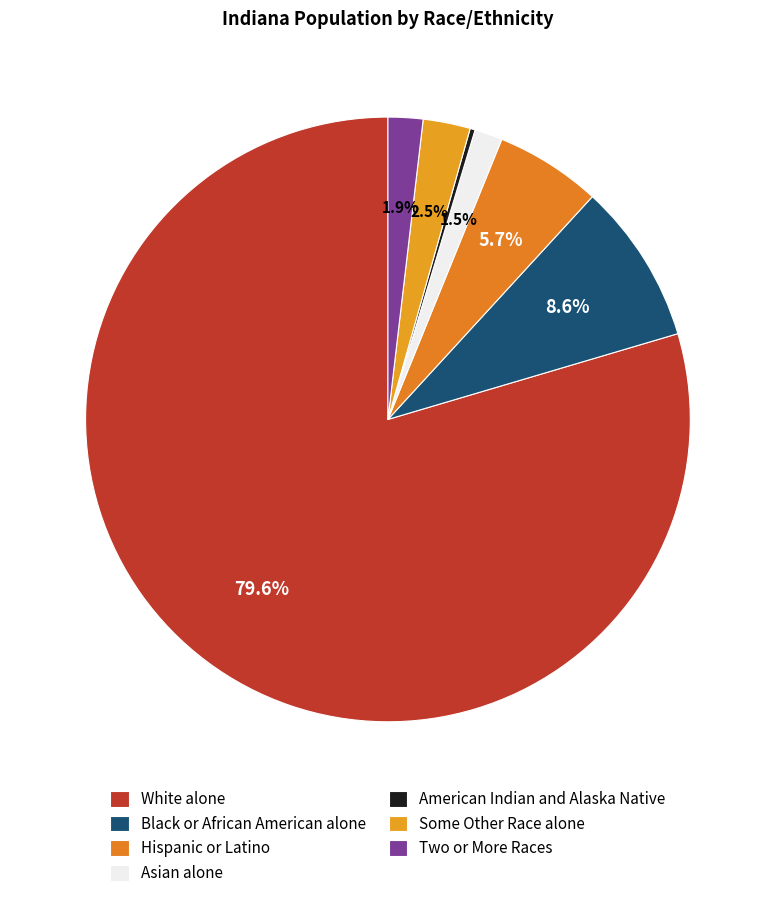

Which slice is the smallest?

American Indian and Alaska Native